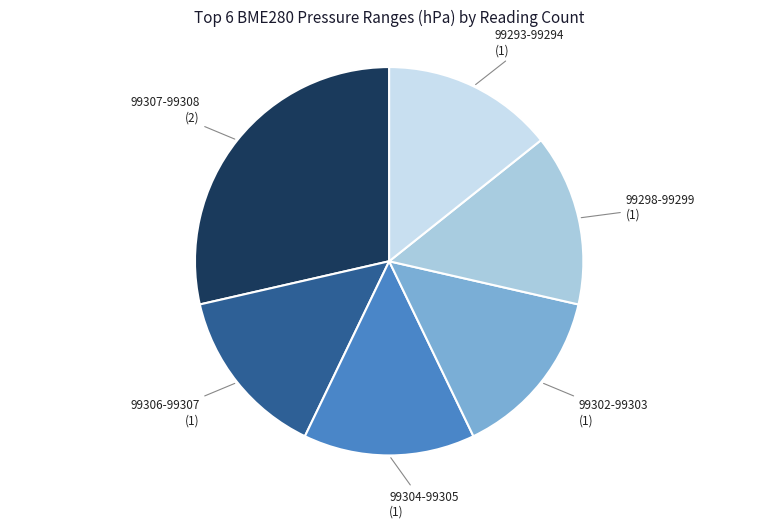

How many segments does this pie chart have?

6